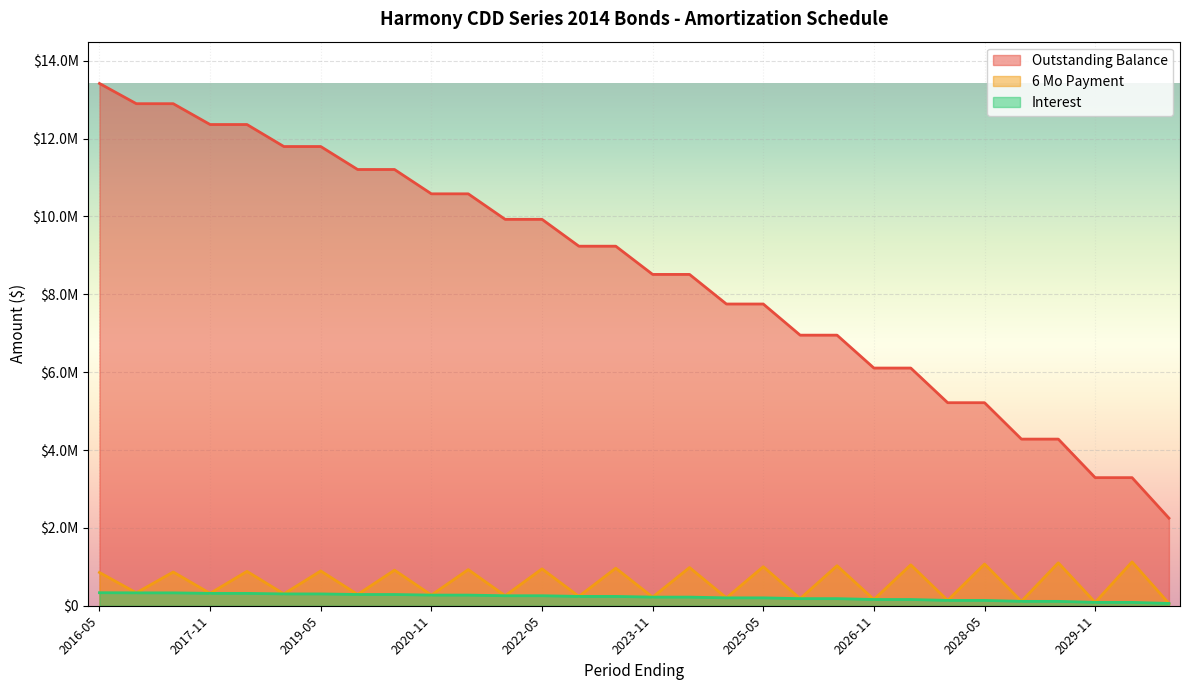

What is the difference between the highest and lowest values at 2025-11?

6767562.5